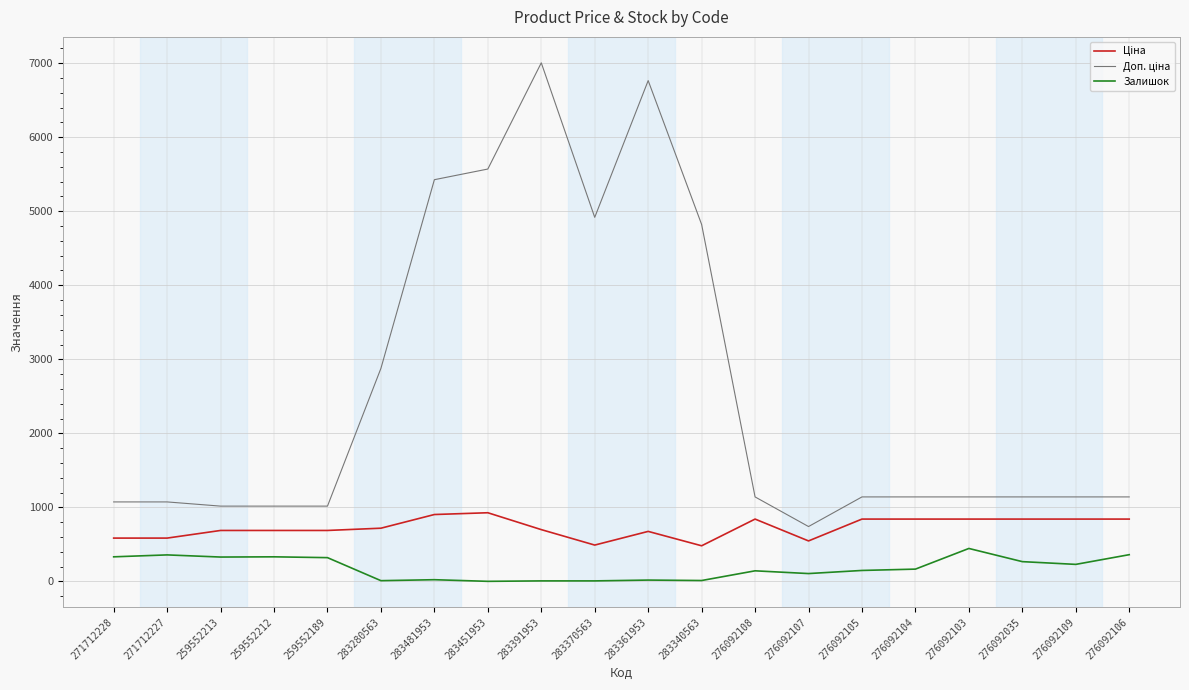

True or false: Залишок has a value of 446.0 at 276092103.

True